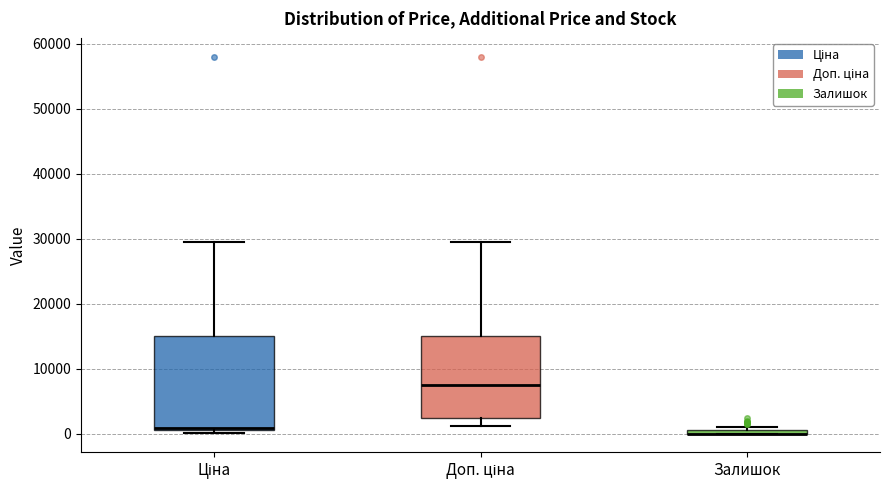

Comparing the boxes themselves (not the whiskers), which one is the tallest?

Ціна